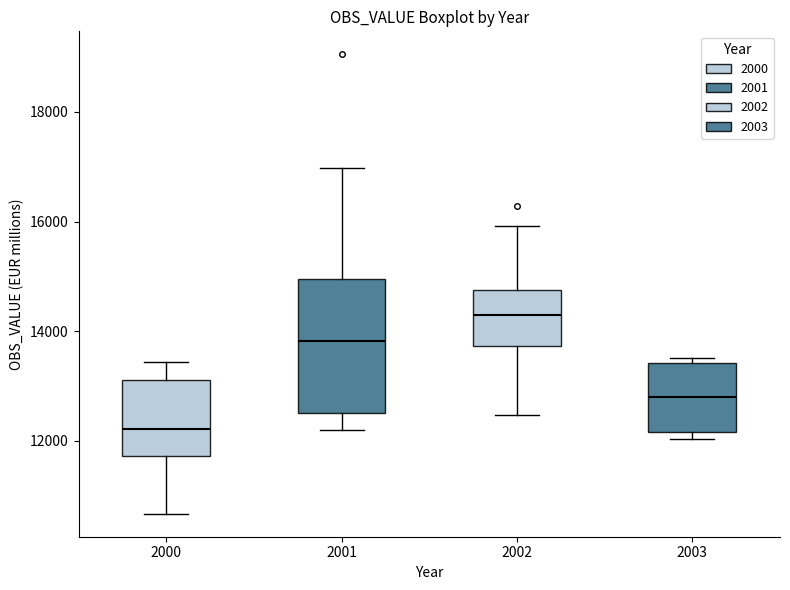

Reading left to right, transcribe this box plot: for each box, give where its median line is, the range the box spans, and where its two whiskers end, as read against the y-axis. The values are not printed on the chart, so give them approximately, as read against the axis.

2000: median 12200, box 11800 to 13200, whiskers 10600 to 13400
2001: median 13800, box 12400 to 15000, whiskers 12200 to 17000
2002: median 14200, box 13800 to 14800, whiskers 12400 to 16000
2003: median 12800, box 12200 to 13400, whiskers 12000 to 13600